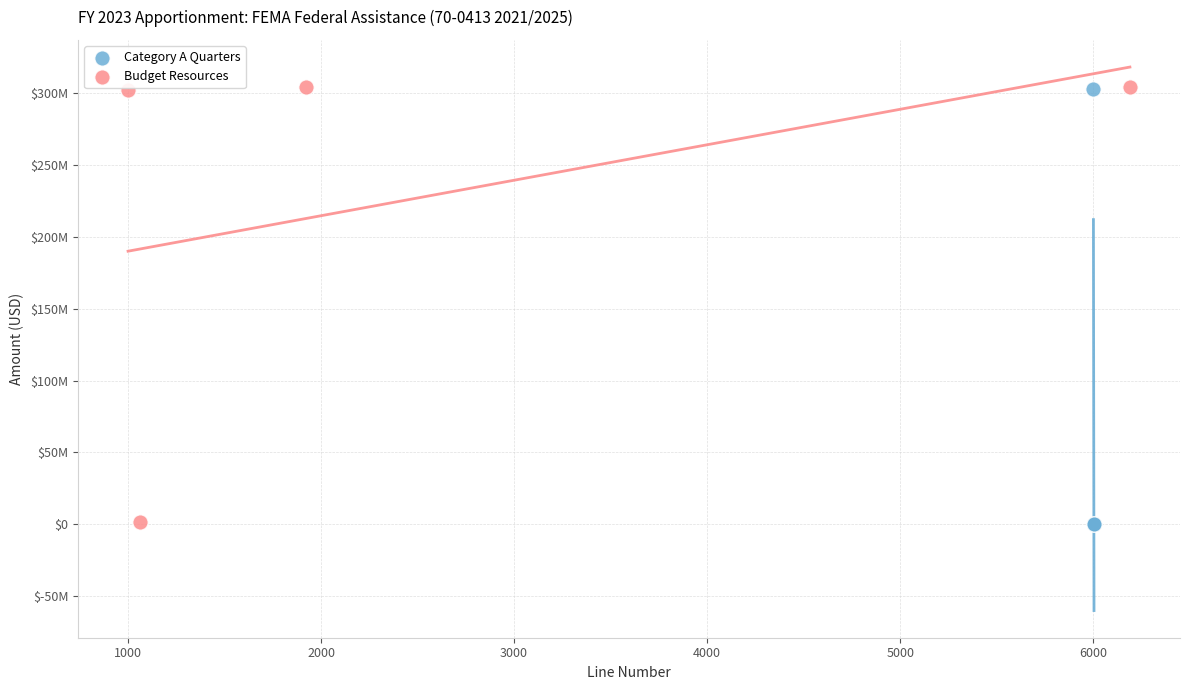

What are all the series names shown in the legend?

Category A Quarters, Budget Resources